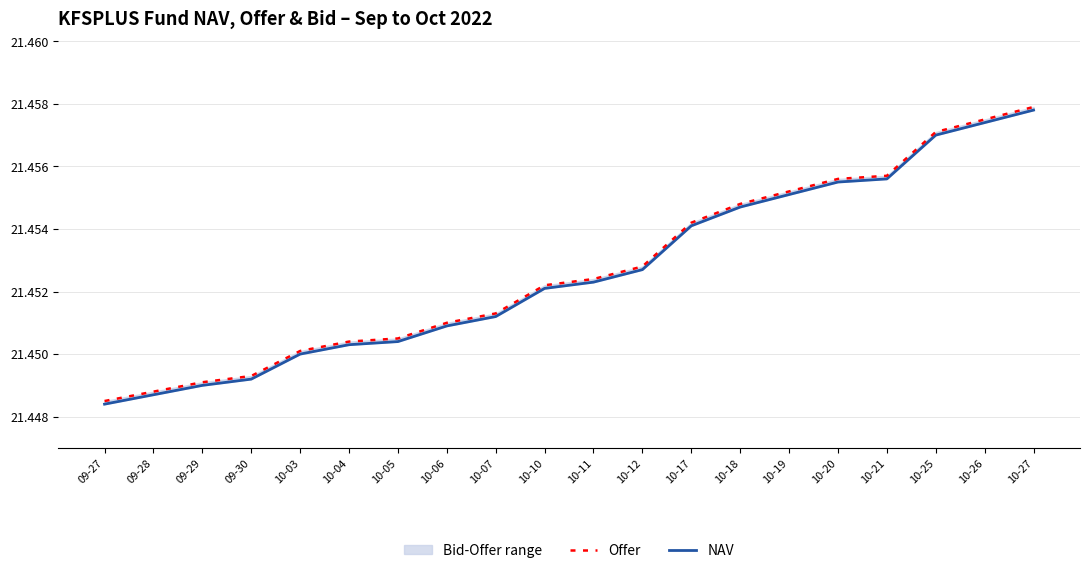

True or false: NAV and Offer cross at least once.

False